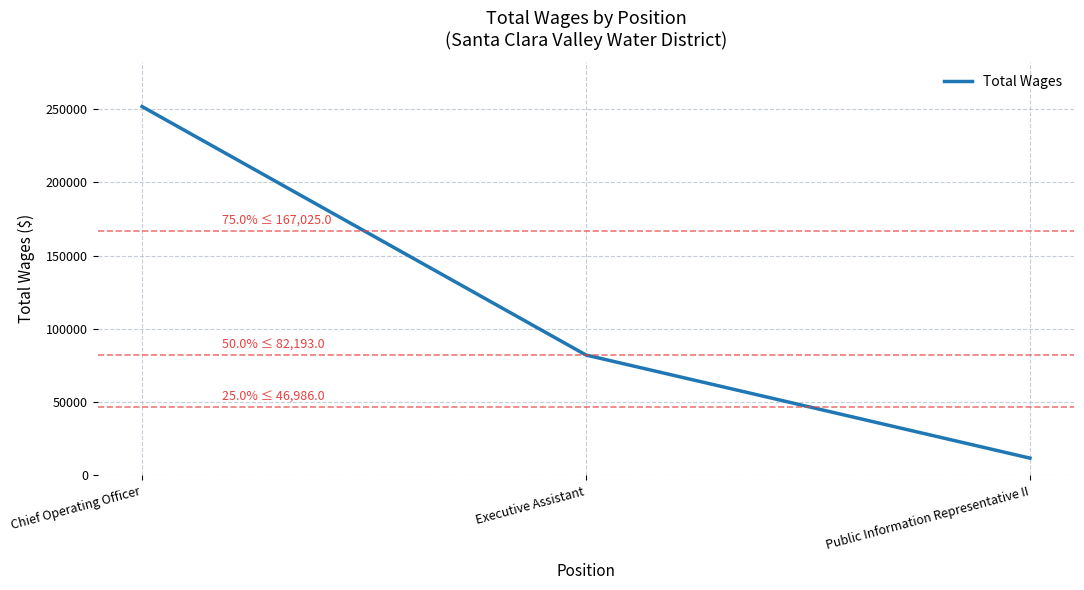

Which has a higher value, Executive Assistant or Chief Operating Officer?

Chief Operating Officer